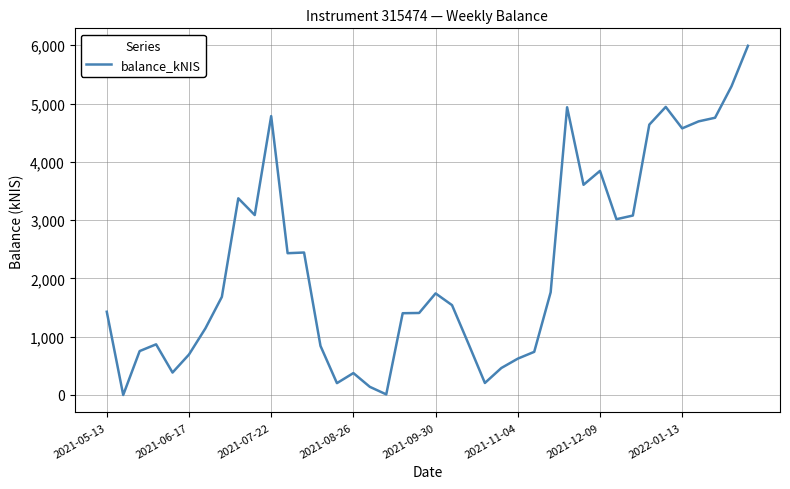

What is the greatest value displayed?

5990.0